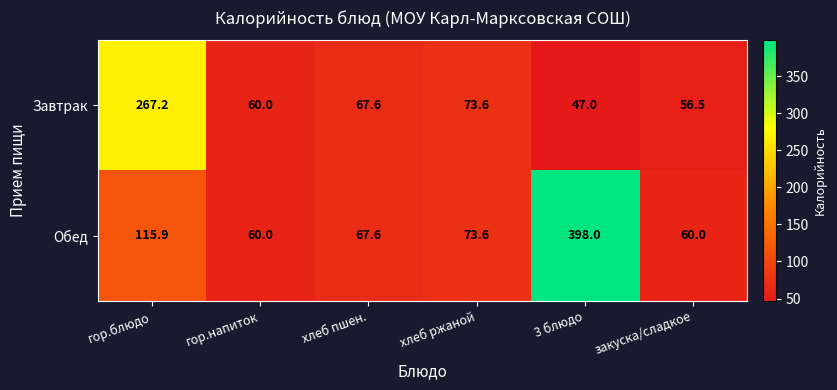

What is the difference between the Завтрак values at 3 блюдо and гор.блюдо?

220.2